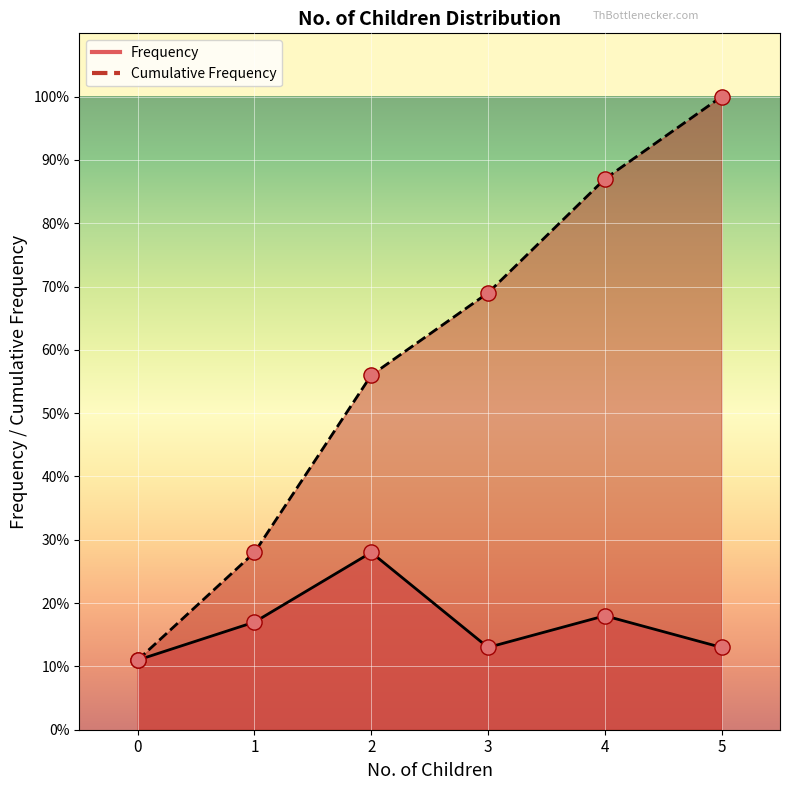

Which series reaches the minimum Y coordinate?

Frequency